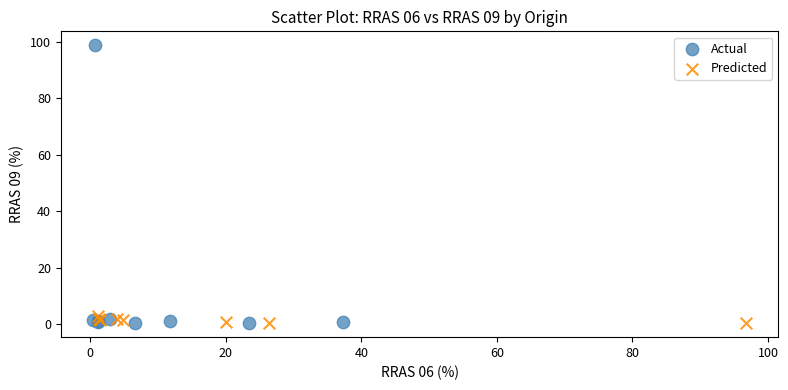

Which series has the widest spread of Y values?

Actual